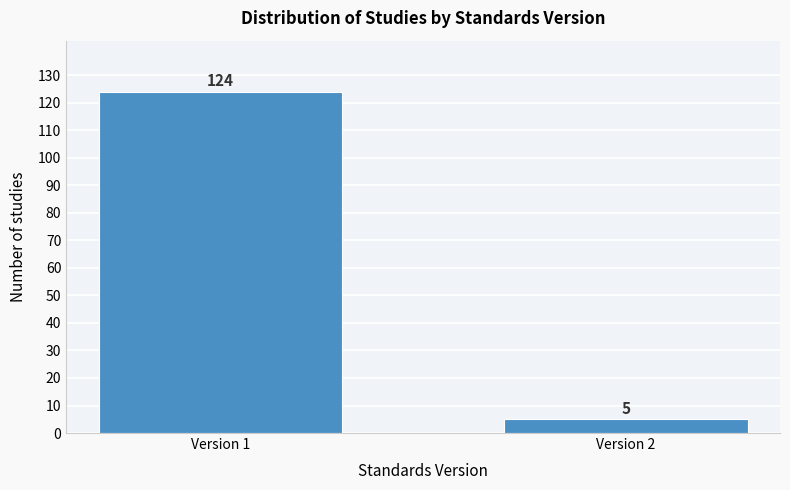

Reading left to right, transcribe all the data shown in this chart.

124	5